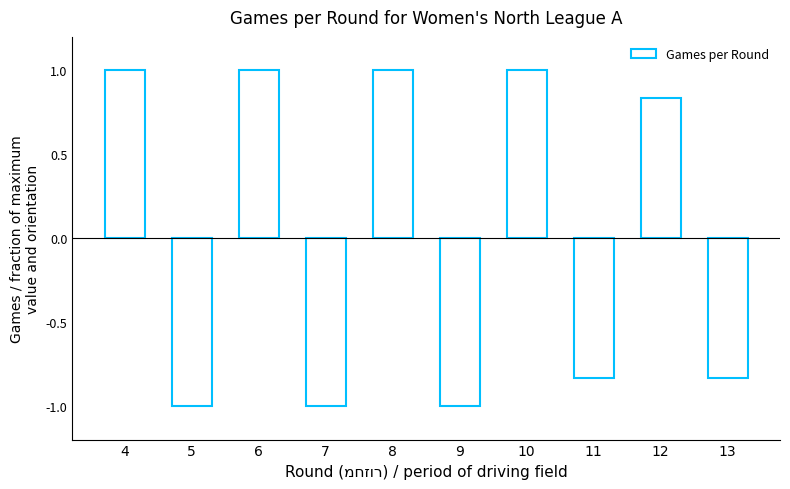

What is the maximum value shown in the chart?

1.0